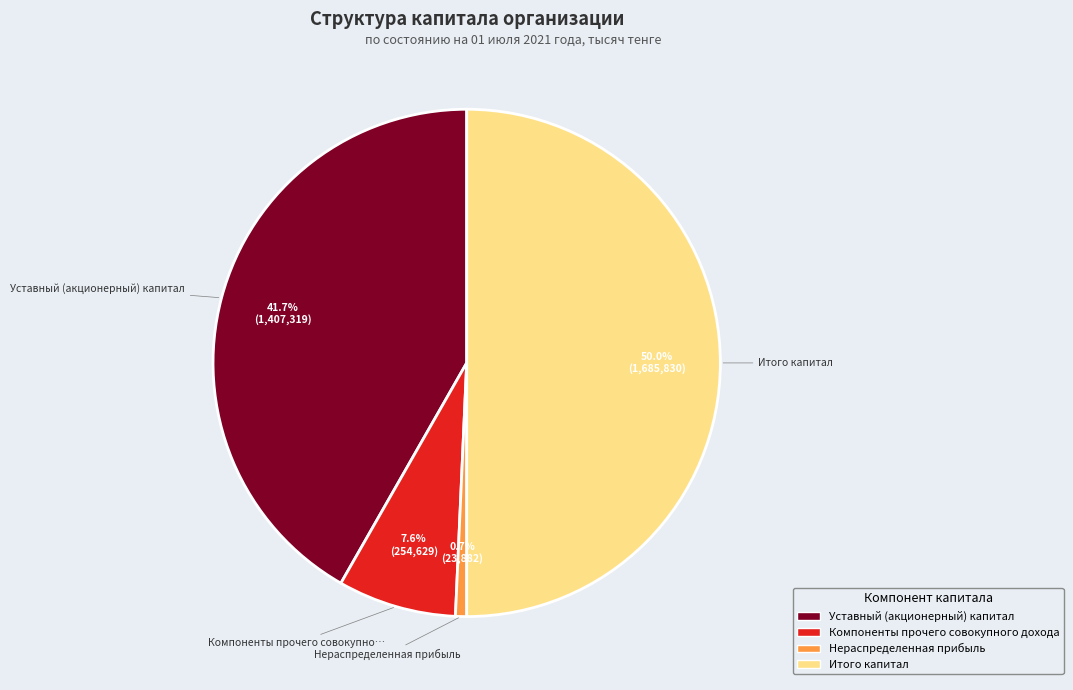

How many segments does this pie chart have?

4